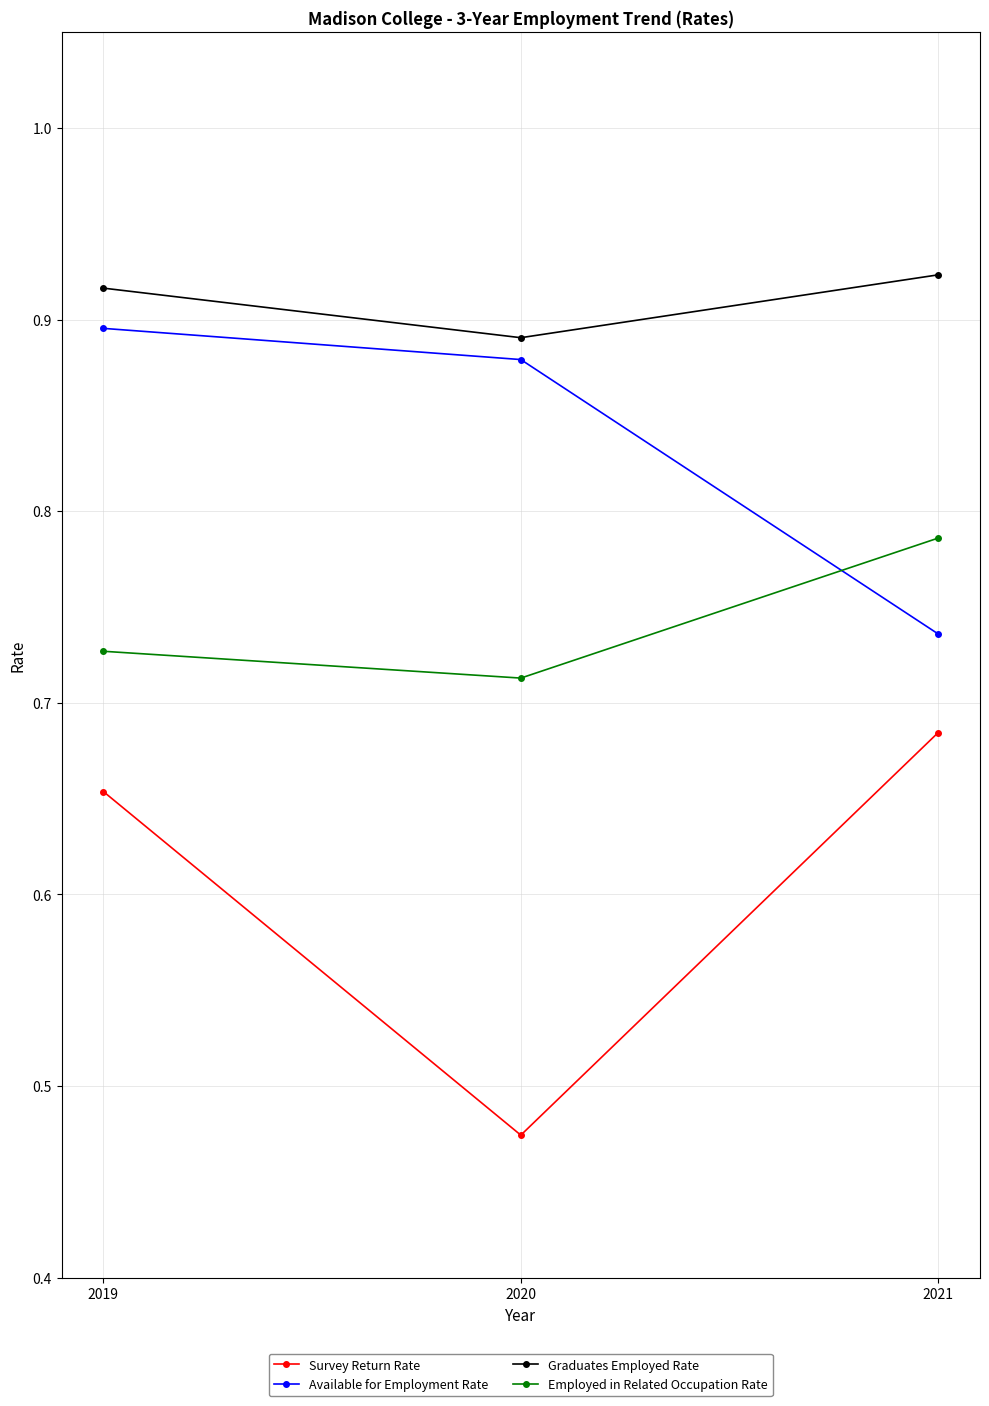

How many lines are shown in the chart?

4